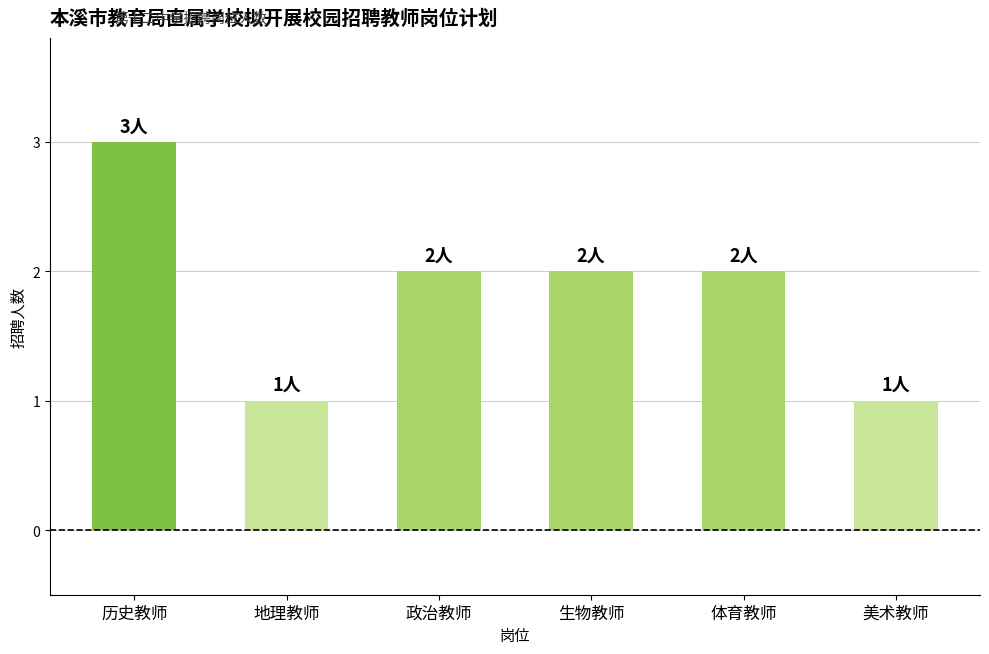

What is the label of the 6th bar from the left?

美术教师